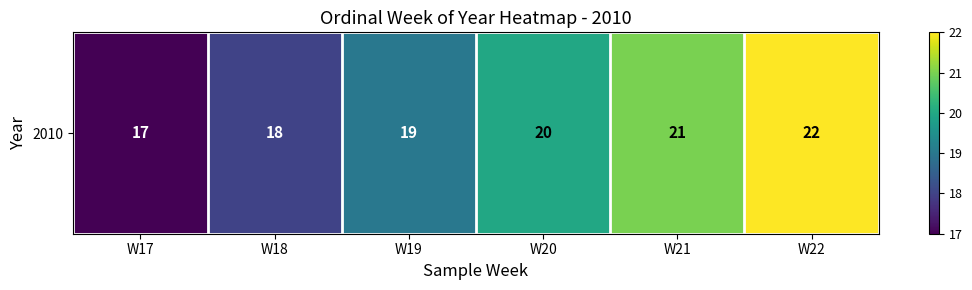

True or false: the data shows 22 at W22.

True